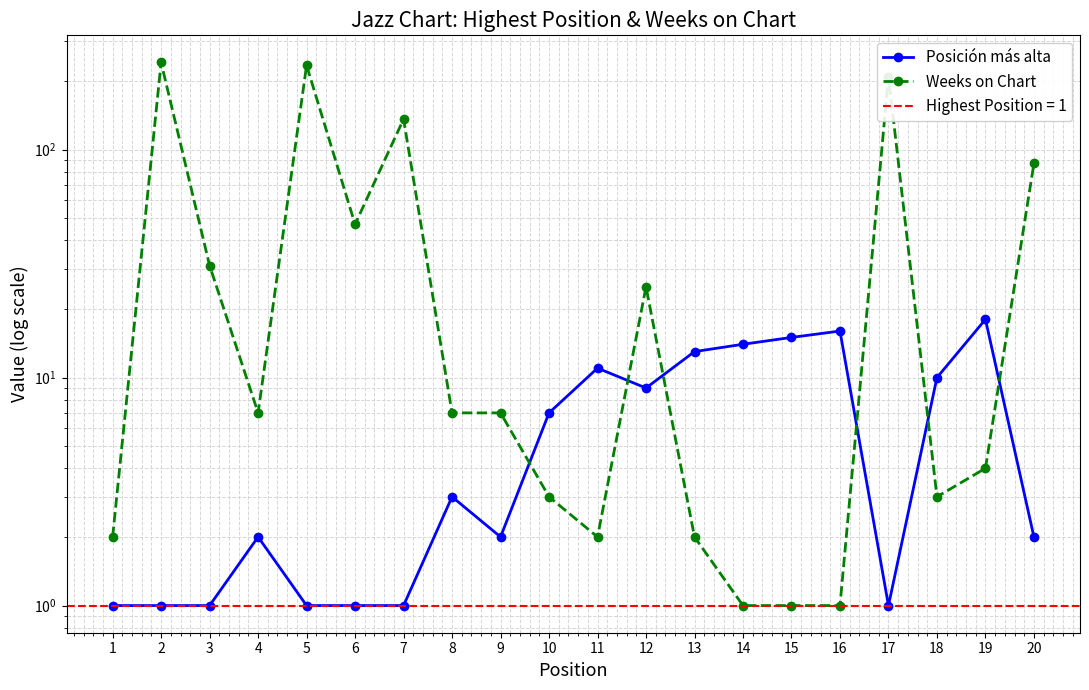

Where is Posición más alta nearest to the value 9?

12